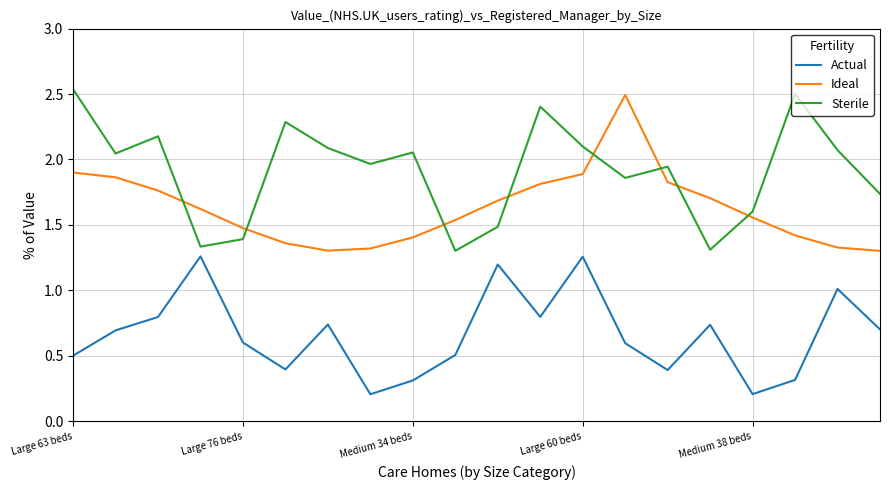

Which series has the largest total across all categories?

Sterile